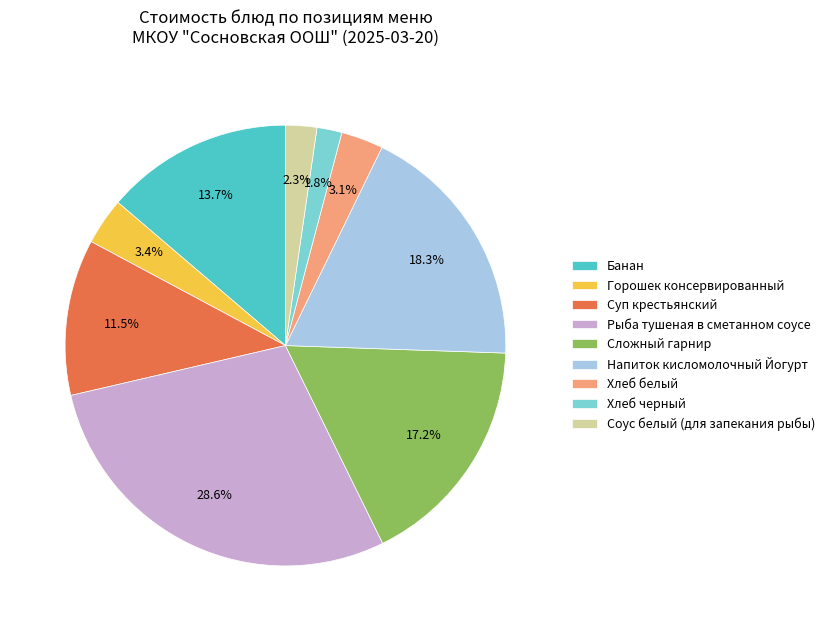

Count the number of slices in the pie.

9